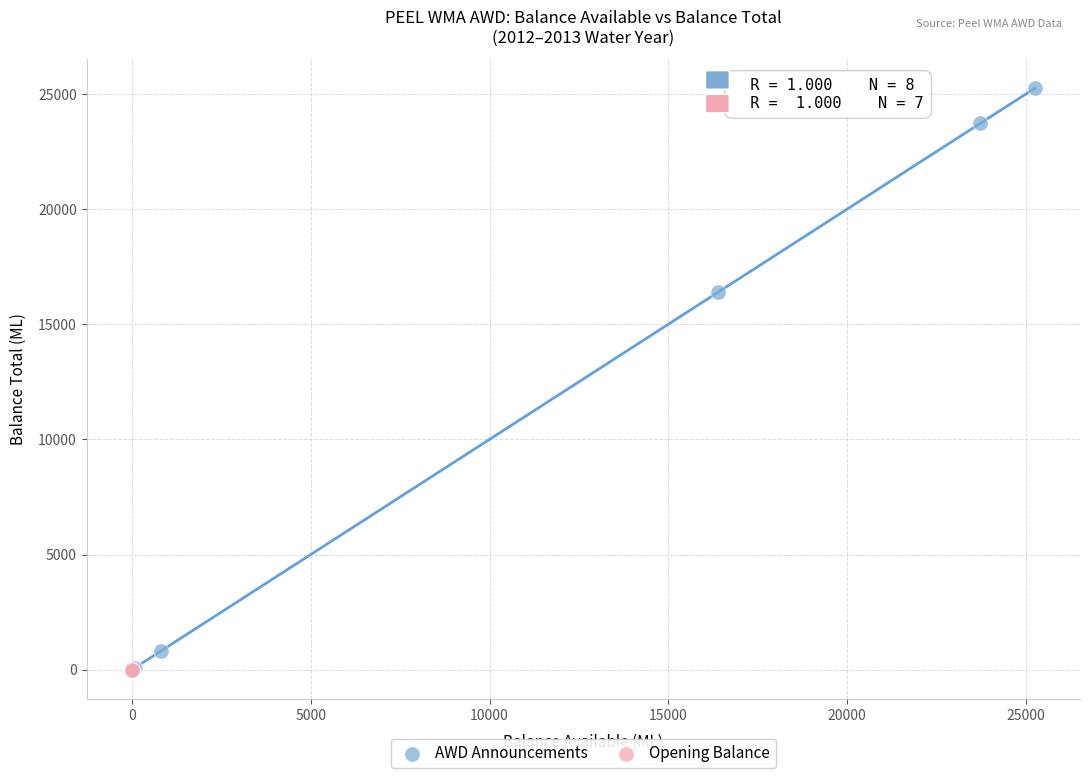

Which series has the largest Y range (max minus min)?

AWD Announcements